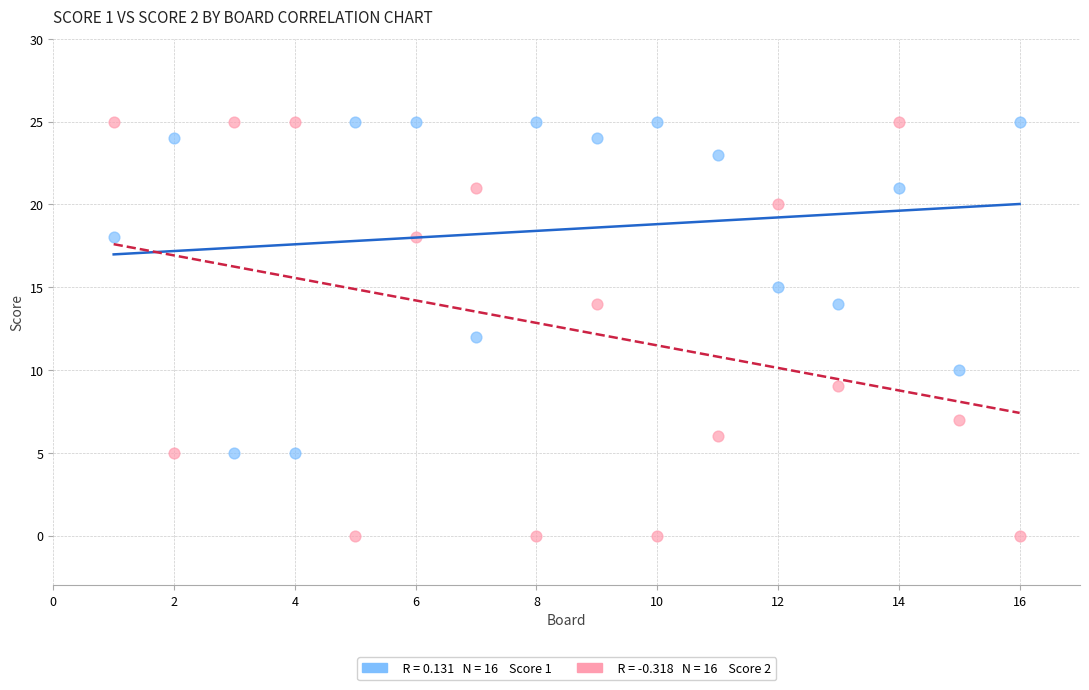

Across all data points, what is the range of X values (max minus min)?

15